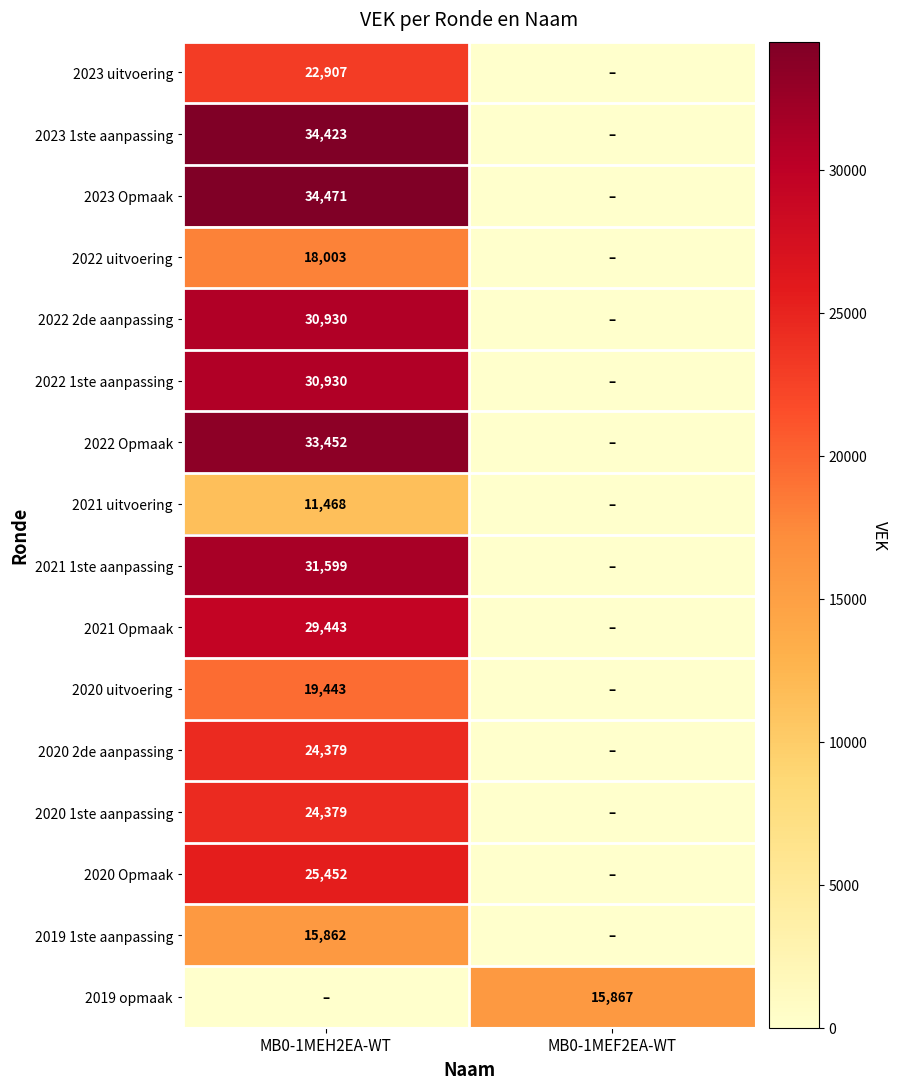

True or false: 2022 2de aanpassing has a value of 7816 at MB0-1MEH2EA-WT.

False